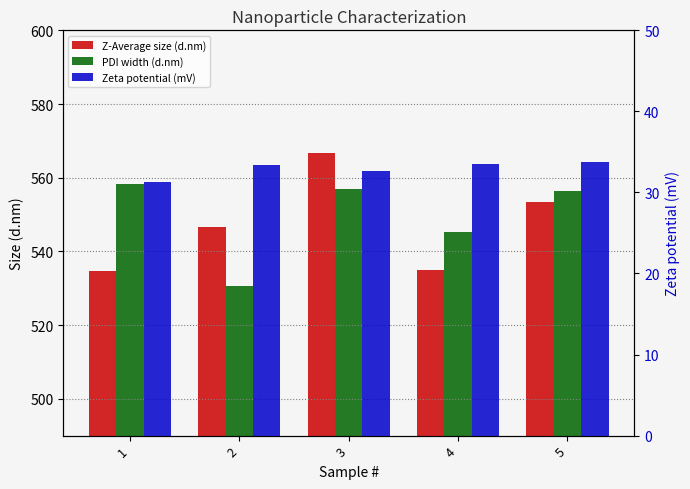

How many groups of bars are there?

5